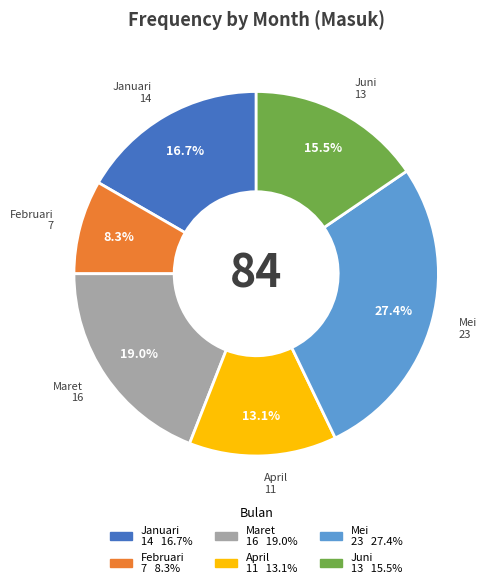

Count the number of slices in the pie.

6